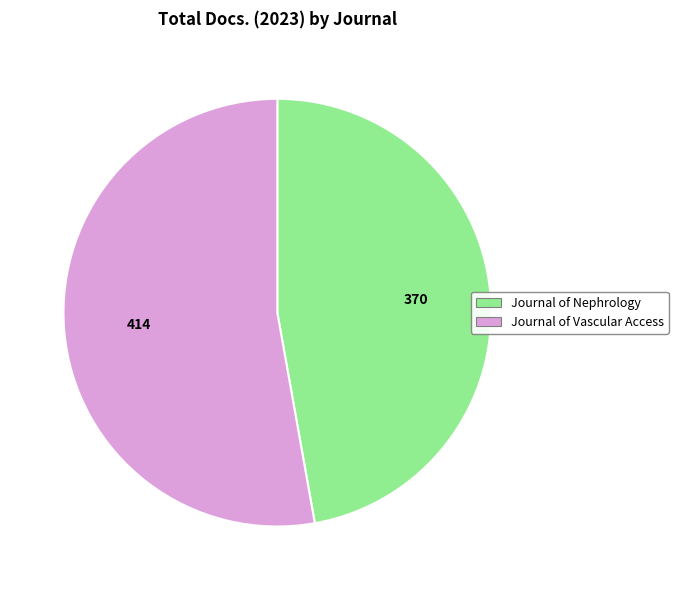

What is the largest slice in the pie chart?

Journal of Vascular Access